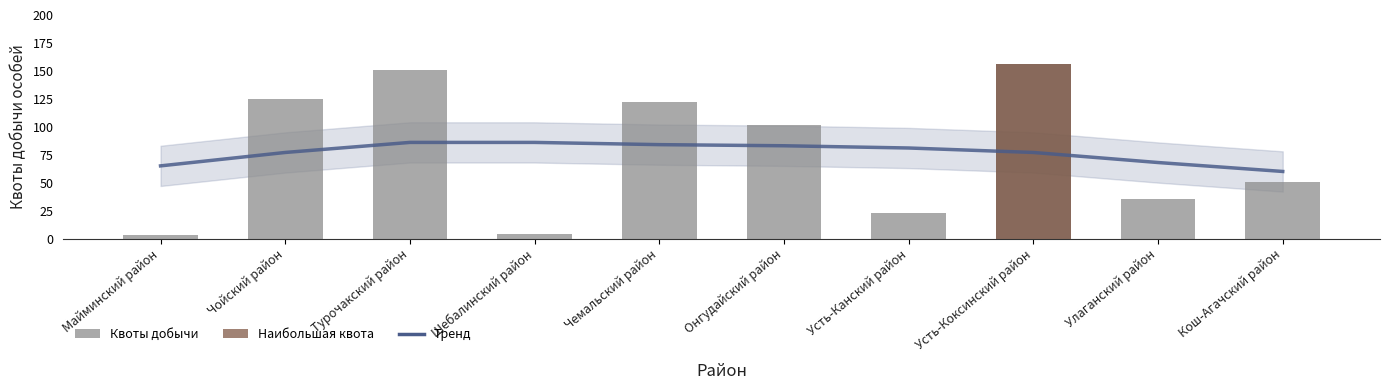

Reading left to right, extract all data points from this chart.

Тренд: 65	77	86	86	84	83	81	77	68	60
Квоты добычи: 3	125	151	4	122	102	23	156	35	51